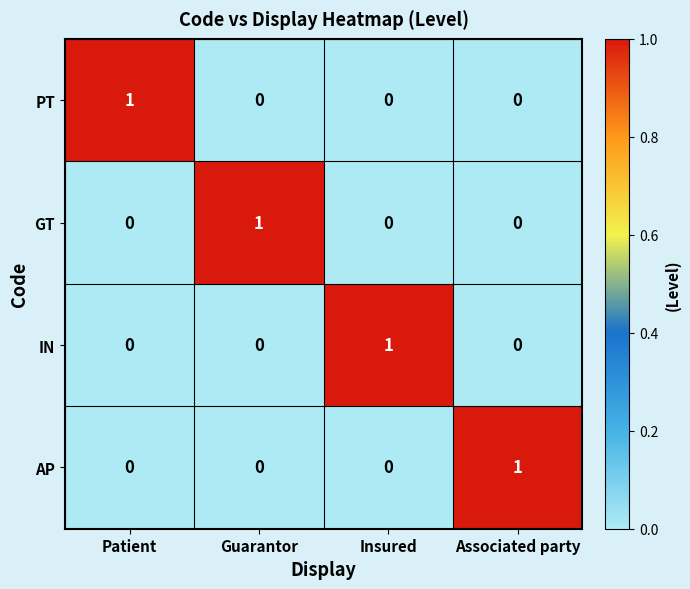

True or false: AP has a value of 0 at Associated party.

False